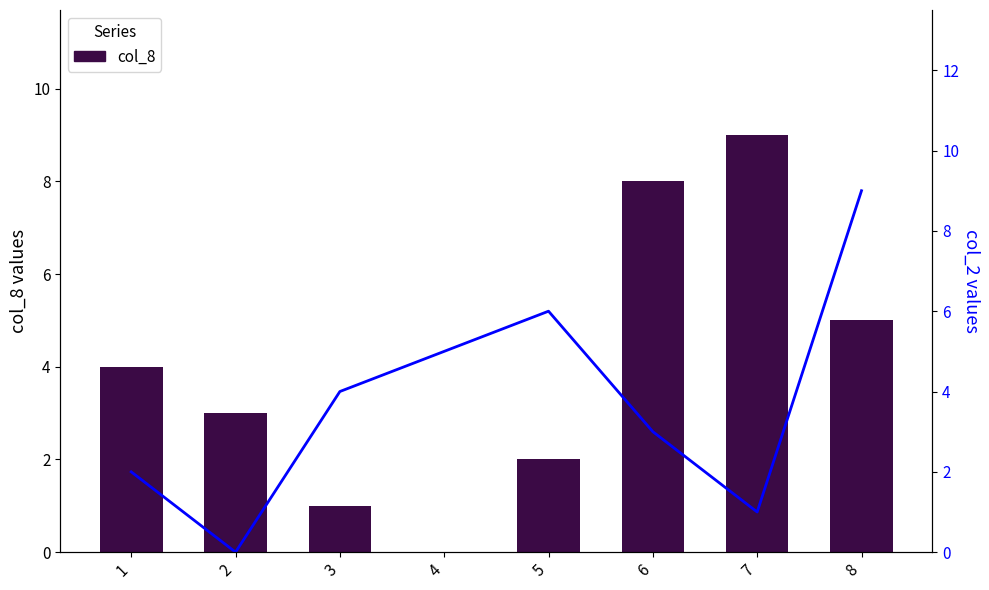

Which series changed the most between 3 and 4?

col_8